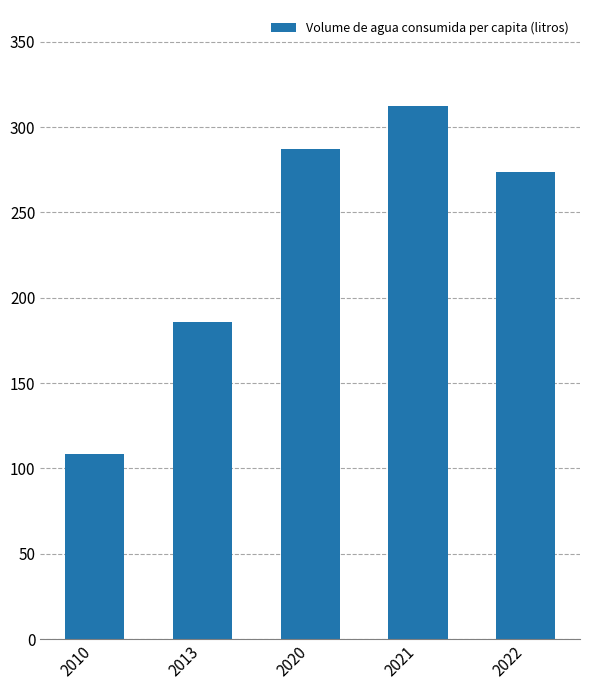

Rank the categories by value from highest to lowest.

2021, 2020, 2022, 2013, 2010